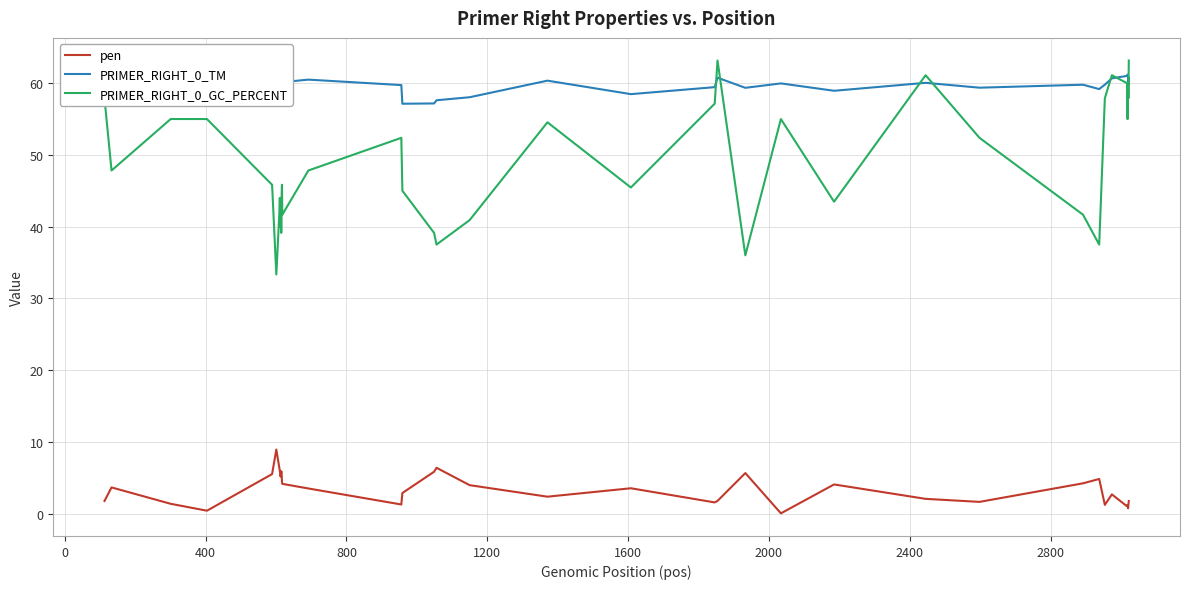

True or false: pen and PRIMER_RIGHT_0_GC_PERCENT cross at least once.

False